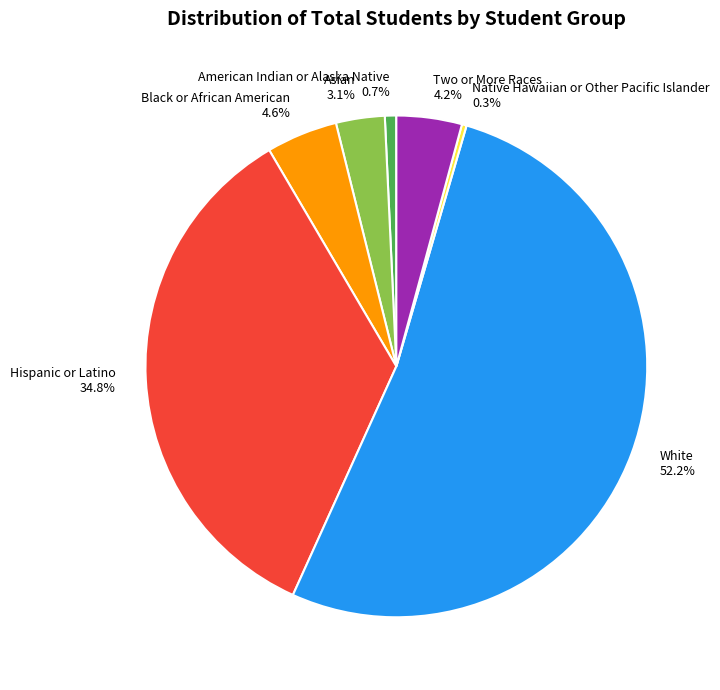

Combined, what portion of the pie is White and American Indian or Alaska Native?

53.0%